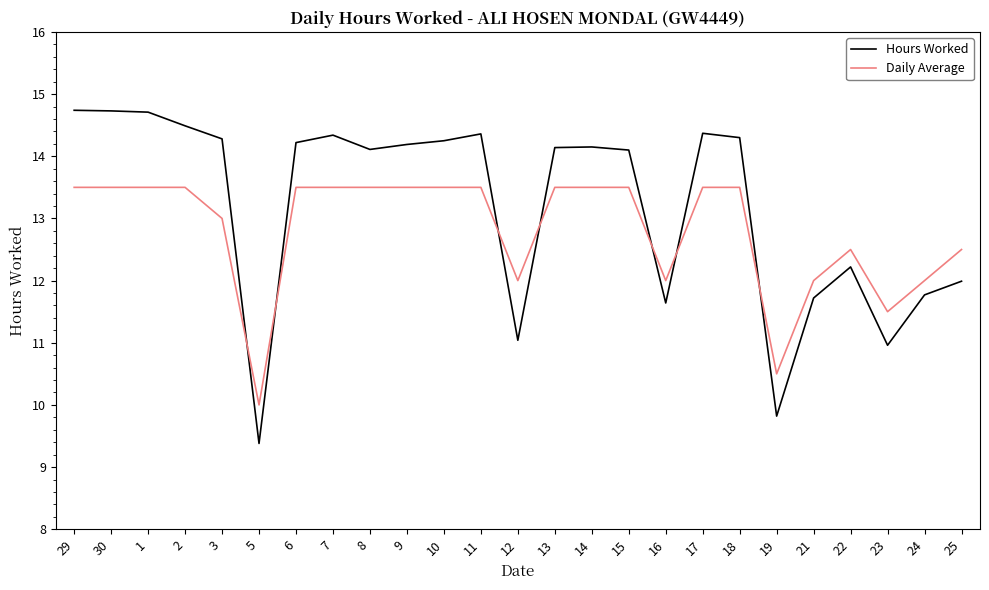

Is it true that Daily Average equals 13.5 at 7?

True